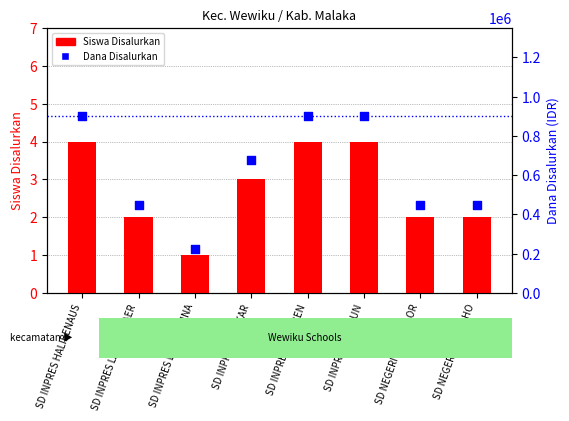

Which series has the largest total across all categories?

Dana Disalurkan